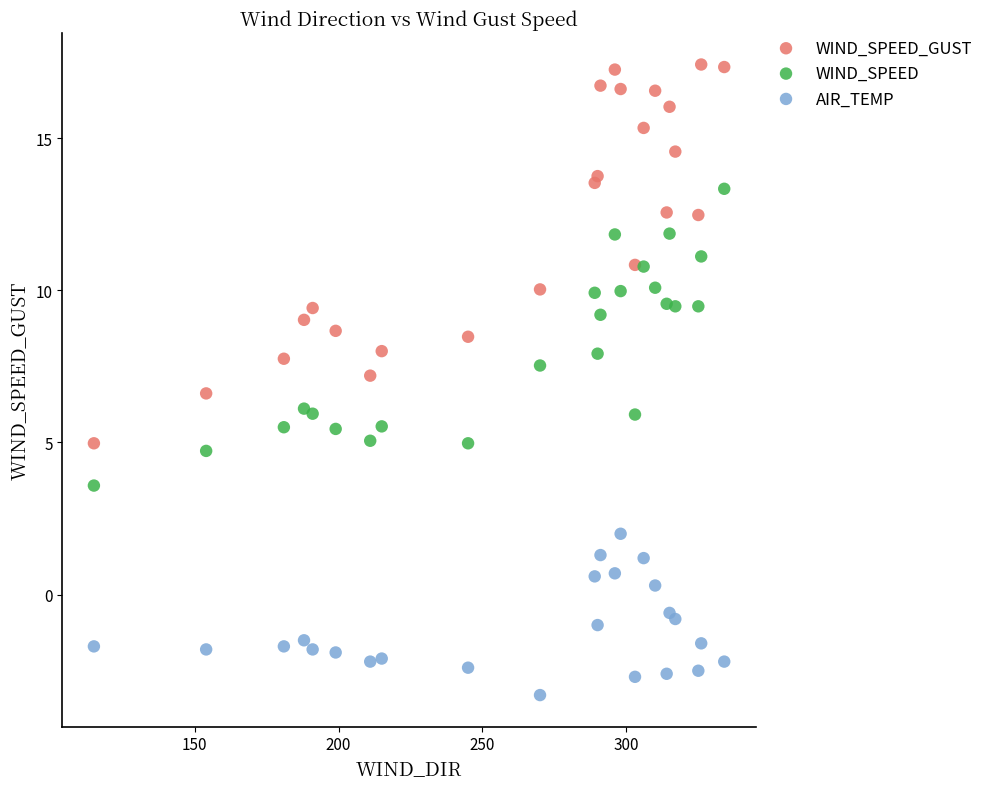

Which series reaches the maximum Y coordinate?

WIND_SPEED_GUST